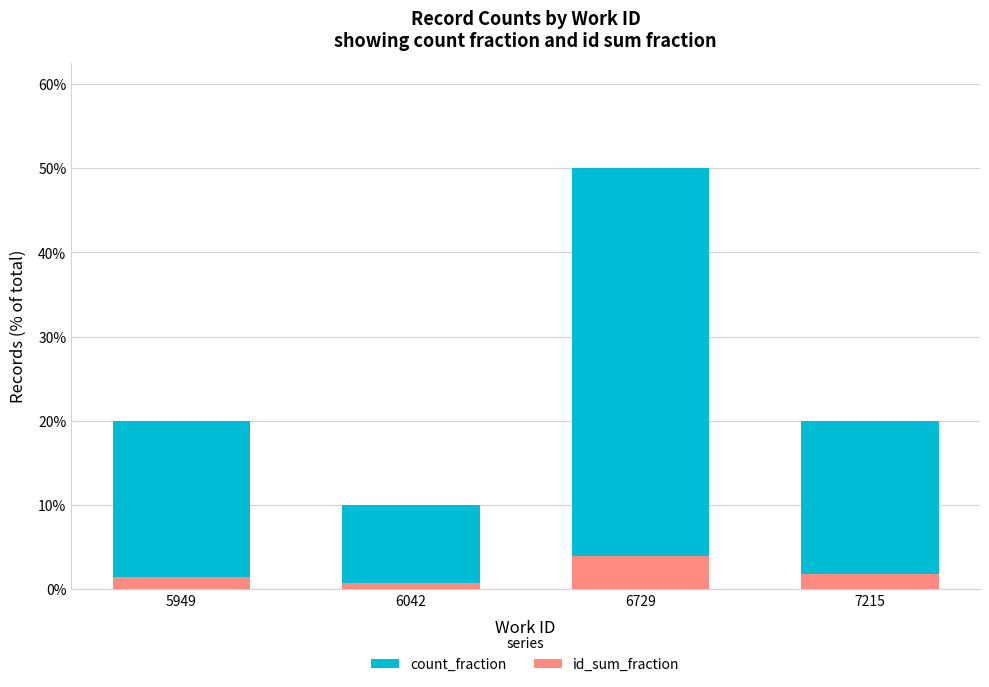

Reading left to right, what are all the values shown in this chart?

count_fraction: 5949=20.0	6042=10.0	6729=50.0	7215=20.0
id_sum_fraction: 5949=1.4	6042=0.7	6729=4.0	7215=1.8